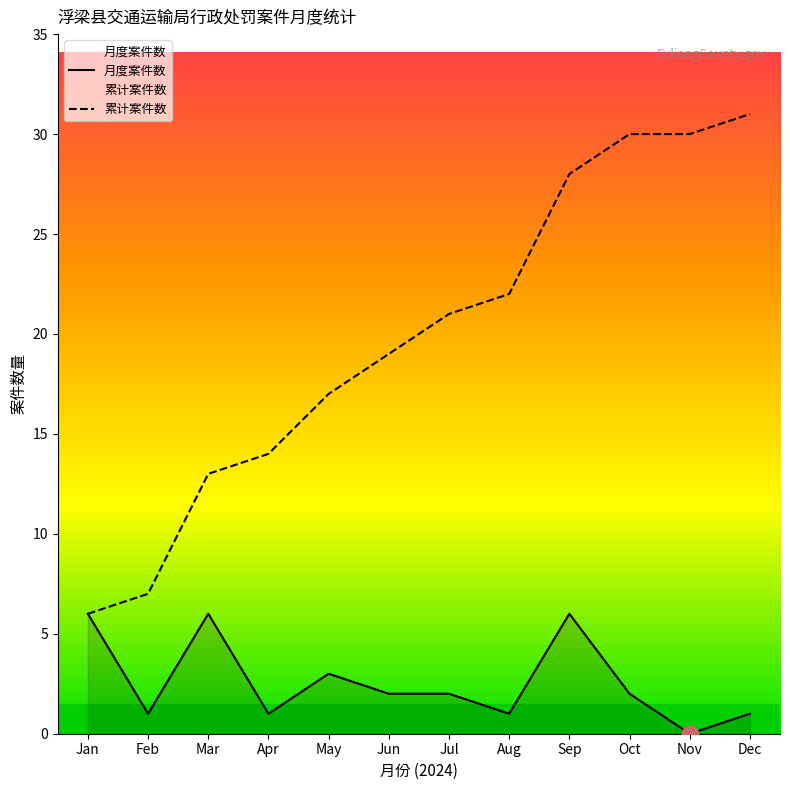

Reading left to right, extract all data points from this chart.

月度案件数: Jan=6	Feb=1	Mar=6	Apr=1	May=3	Jun=2	Jul=2	Aug=1	Sep=6	Oct=2	Nov=0	Dec=1
累计案件数: Jan=6	Feb=7	Mar=13	Apr=14	May=17	Jun=19	Jul=21	Aug=22	Sep=28	Oct=30	Nov=30	Dec=31